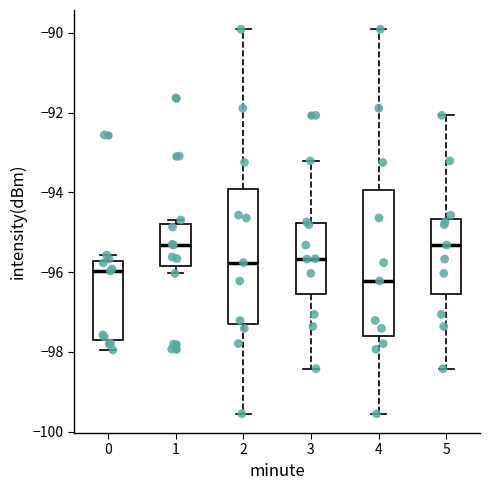

Which box is the tallest, from its lower edge to its upper edge?

4